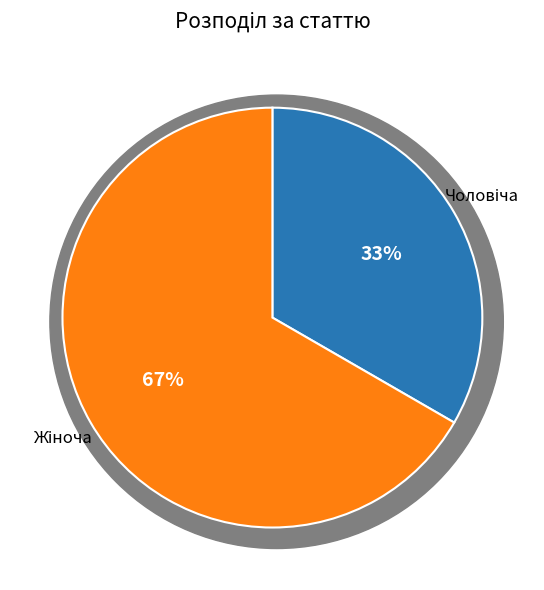

The Жіноча slice represents 80% of the pie. True or false?

False